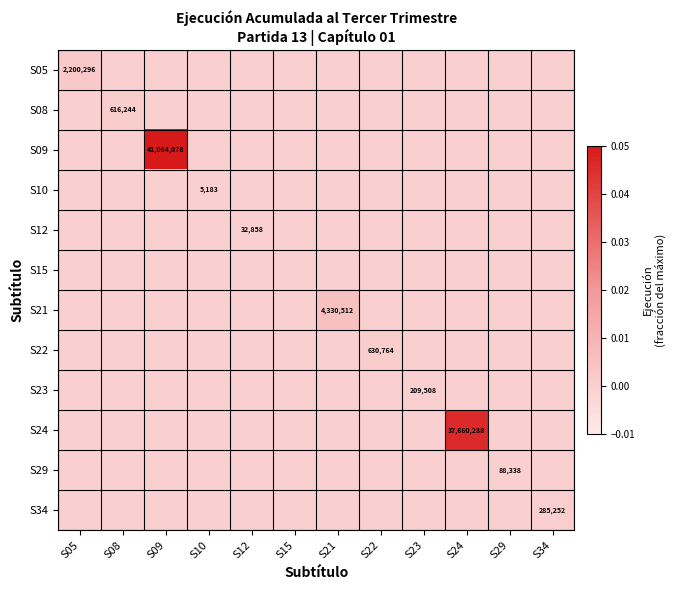

Is it true that S10 equals 0.0 at S12?

True